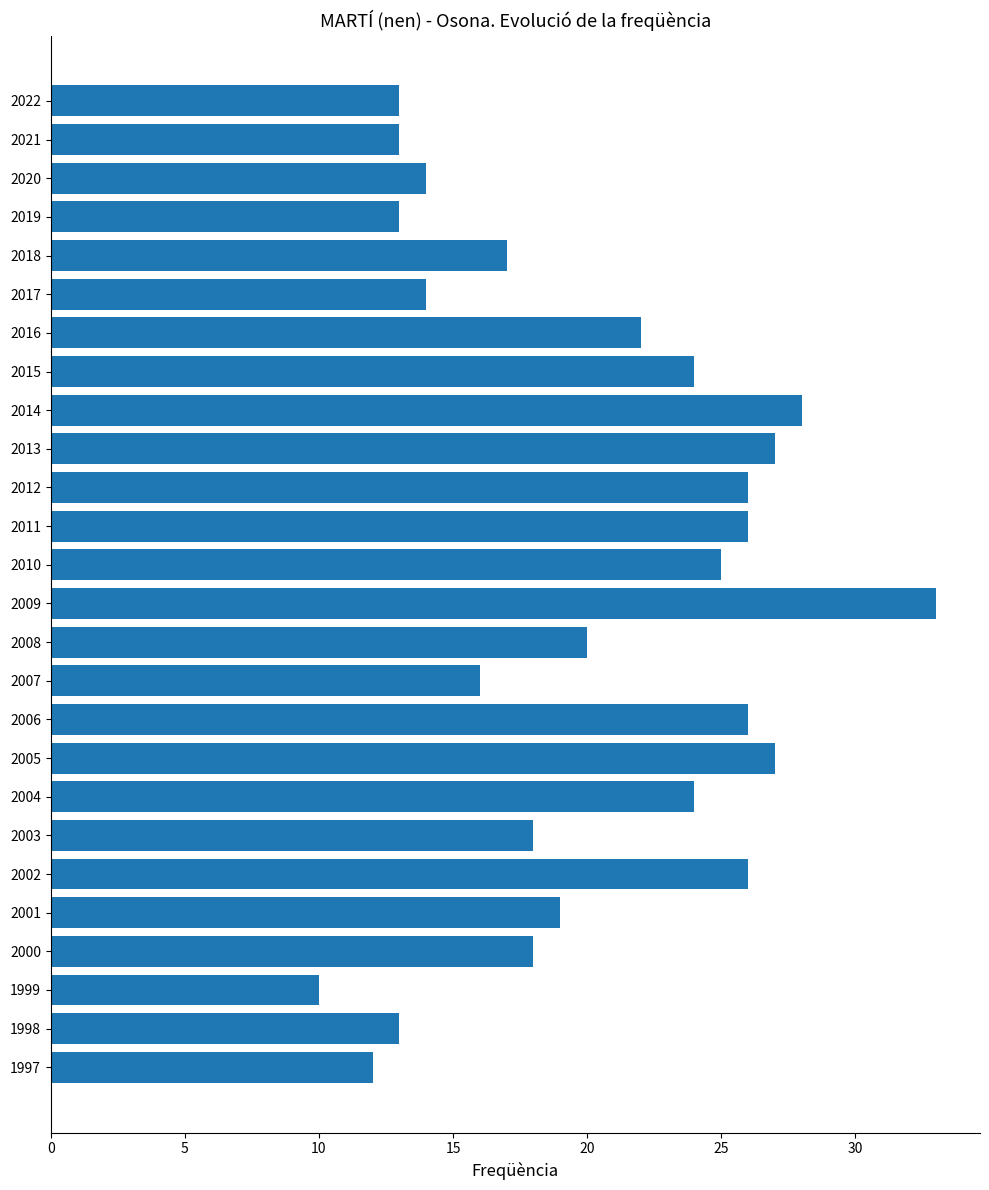

Reading bottom to top, what are all the values shown in this chart?

1997=12	1998=13	1999=10	2000=18	2001=19	2002=26	2003=18	2004=24	2005=27	2006=26	2007=16	2008=20	2009=33	2010=25	2011=26	2012=26	2013=27	2014=28	2015=24	2016=22	2017=14	2018=17	2019=13	2020=14	2021=13	2022=13